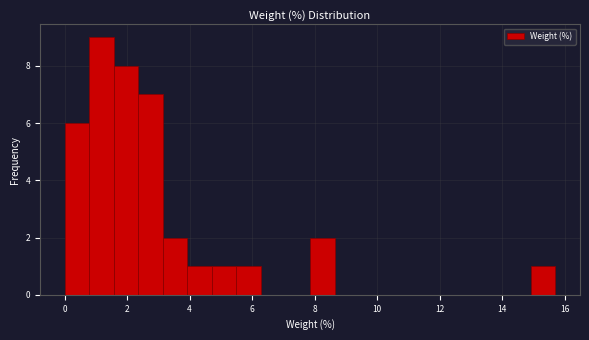

Read against the x-axis, roughly where is the centre of the tallest bar?

1.2